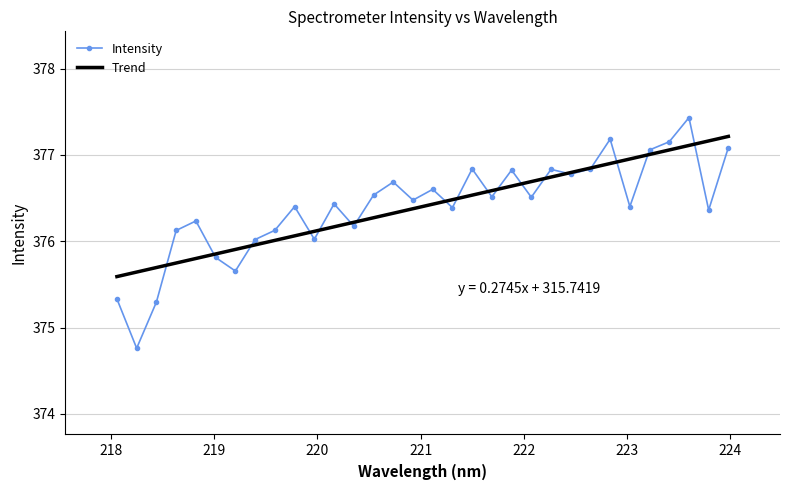

Is it true that the value at 219.0156 is 585.0?

False